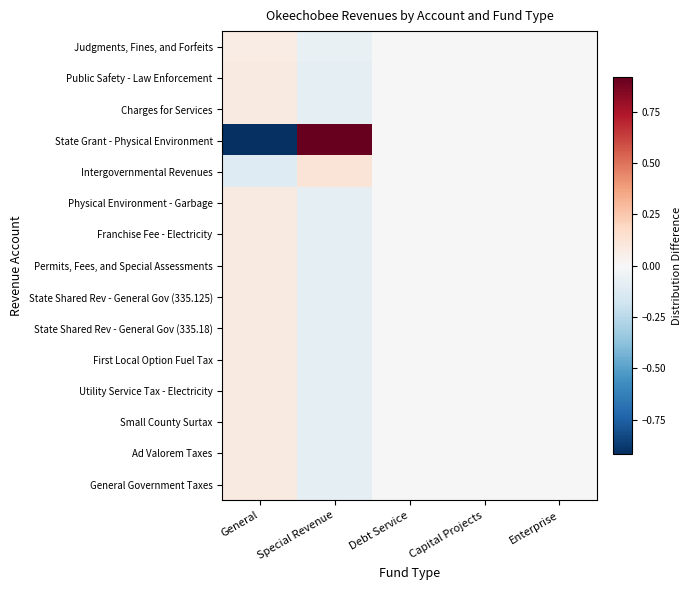

How many data points does each series have?

5